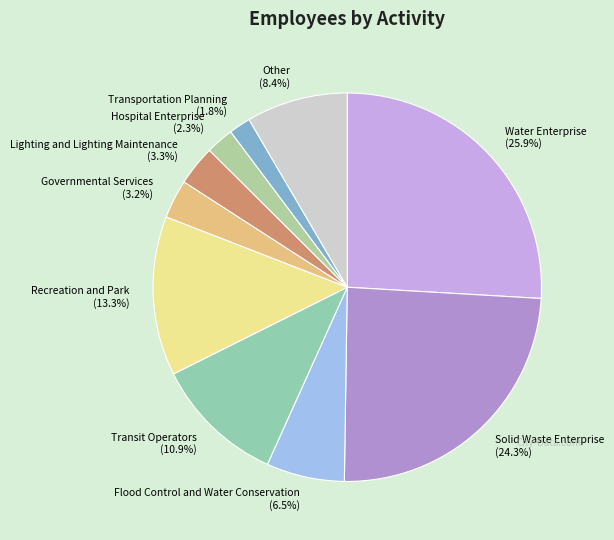

To the nearest percent, what portion does Other represent?

8%